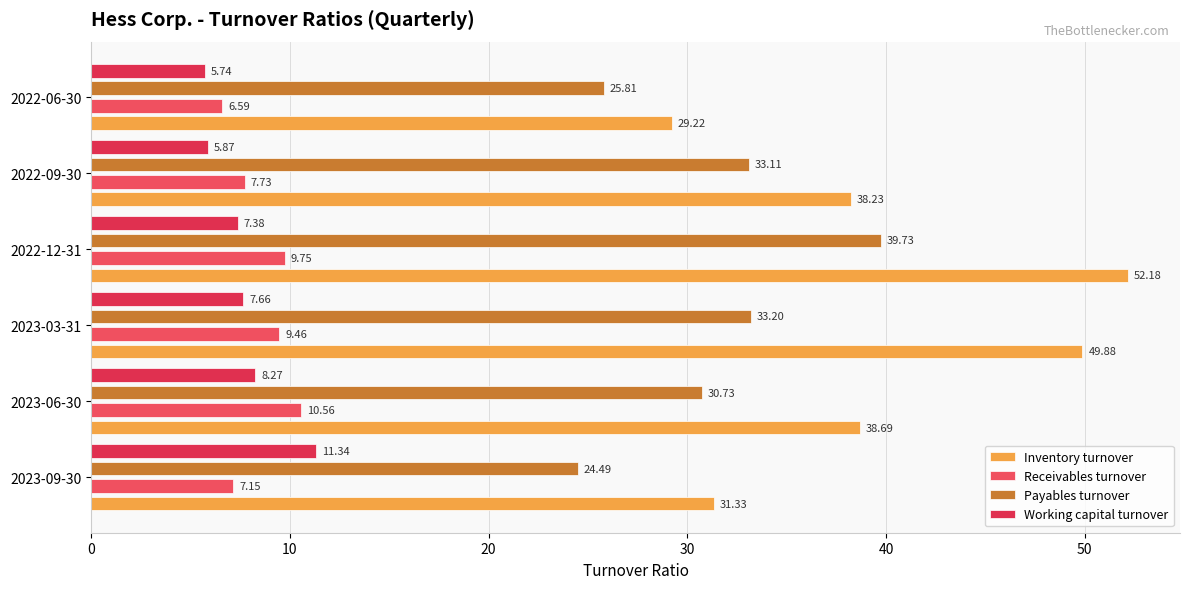

How many values in the Payables turnover series exceed 33?

3